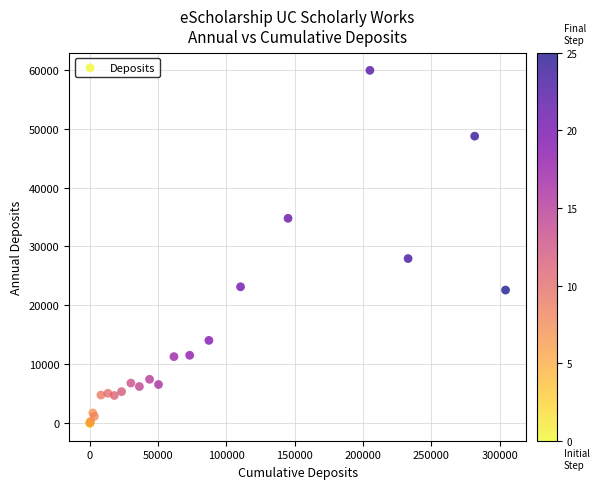

What Y value in the scatter plot is closest to 29960?

27949